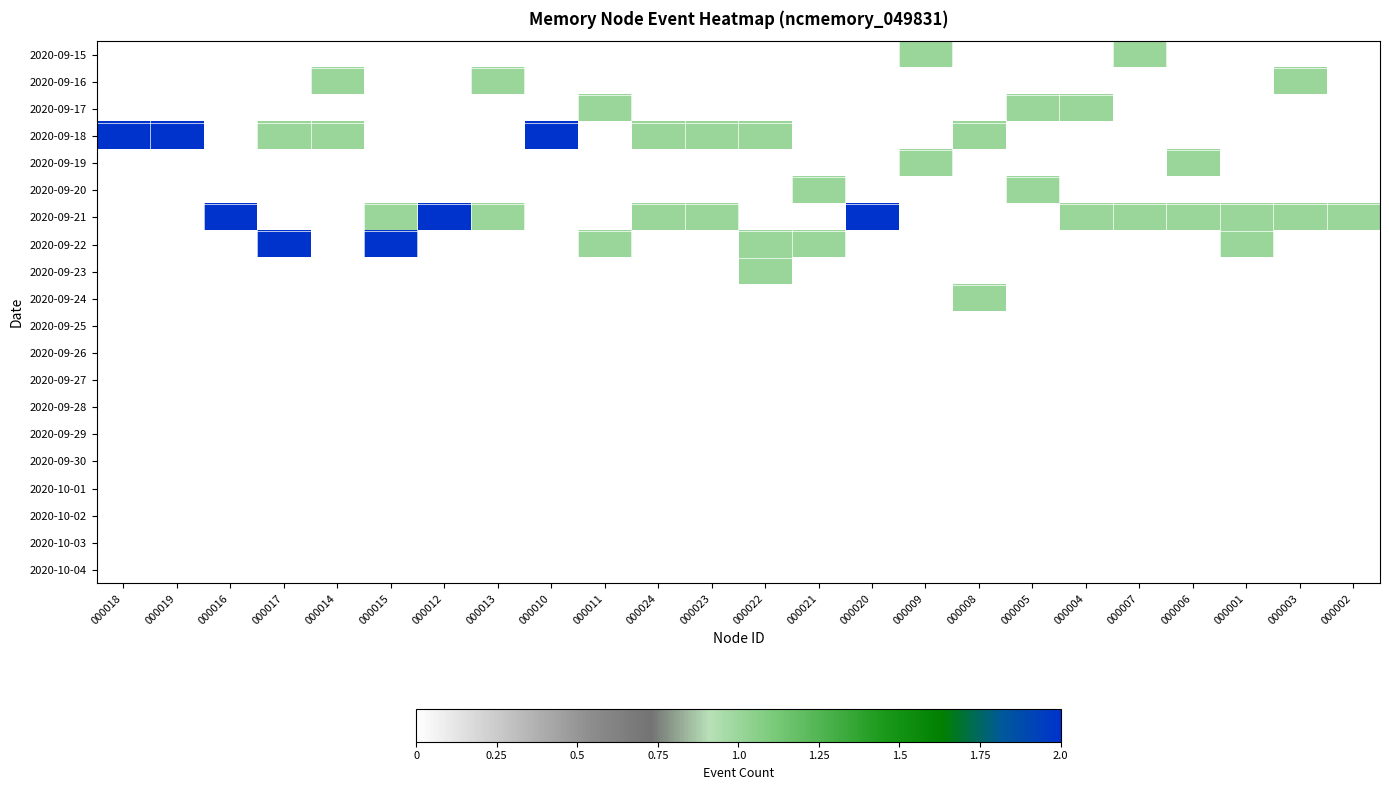

Which series has the largest total across all categories?

2020-09-21